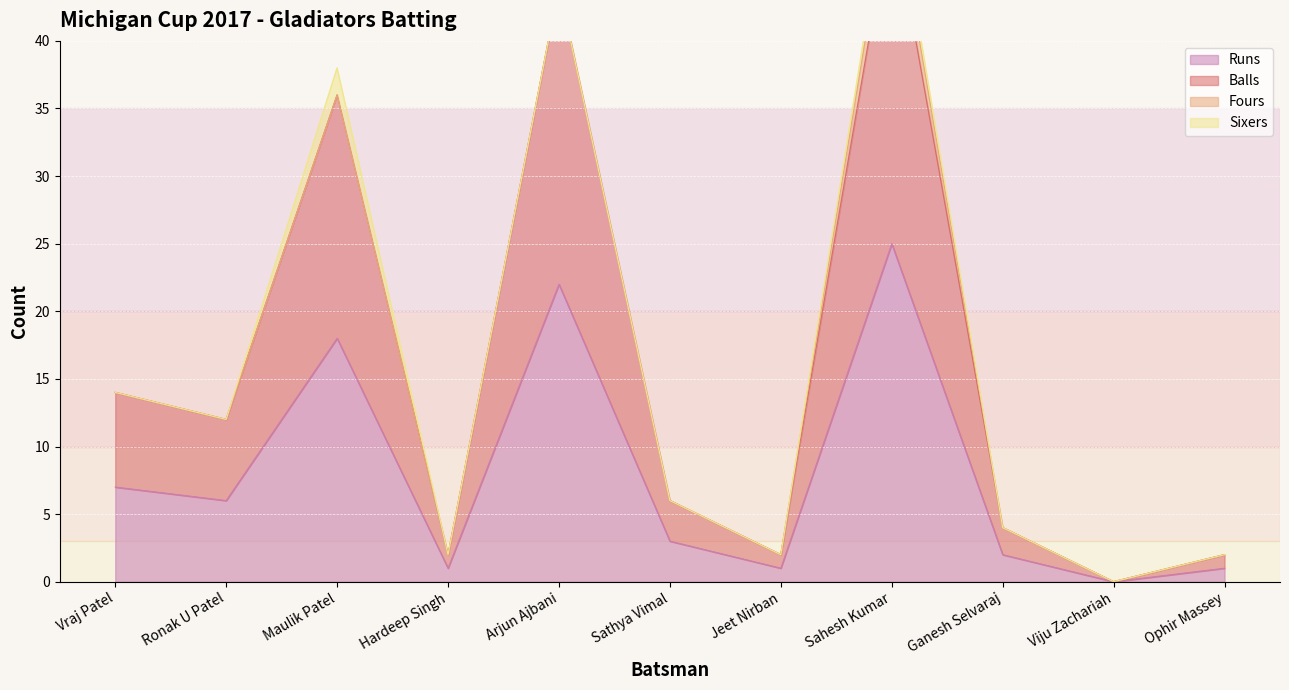

What is the value of the Runs point at the 3rd from the left?

18